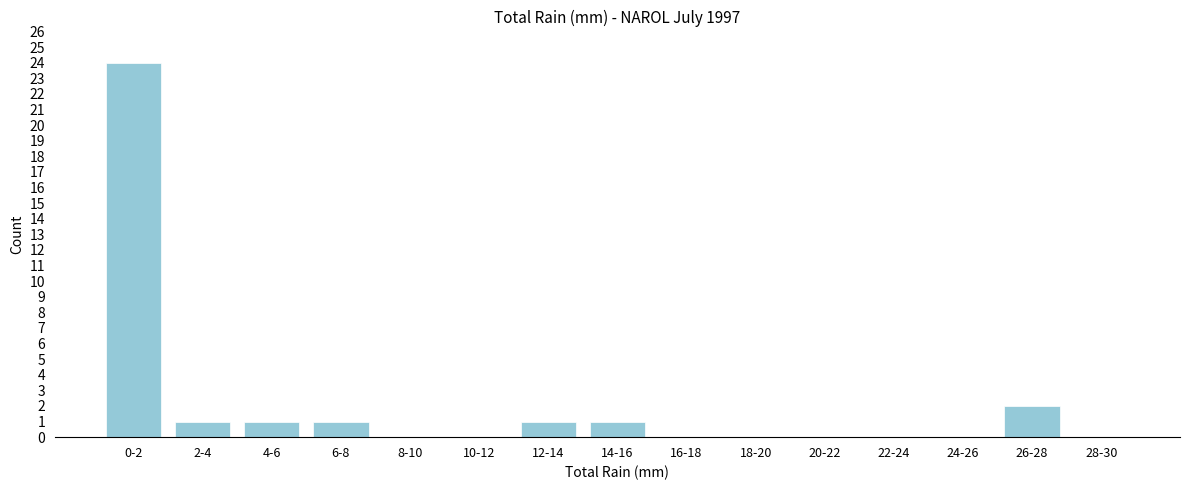

Reading left to right, extract all data points from this chart.

0-2=24	2-4=1	4-6=1	6-8=1	8-10=0	10-12=0	12-14=1	14-16=1	16-18=0	18-20=0	20-22=0	22-24=0	24-26=0	26-28=2	28-30=0